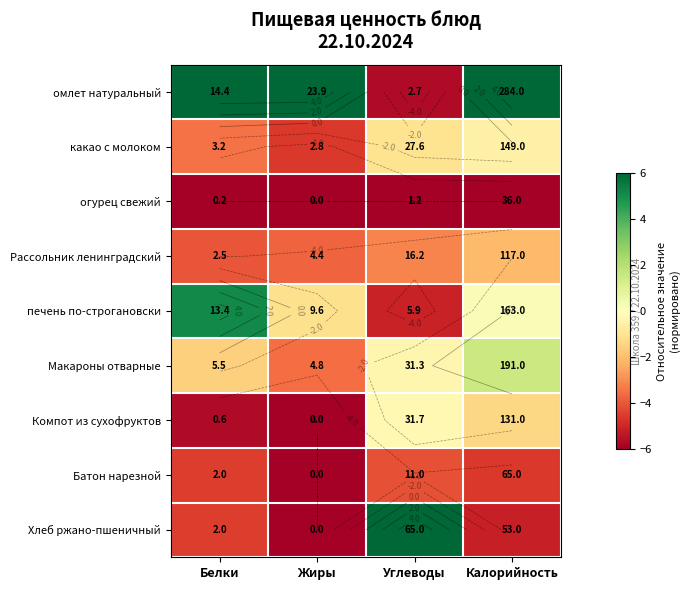

What is the total value across all series at Жиры?

-31.1